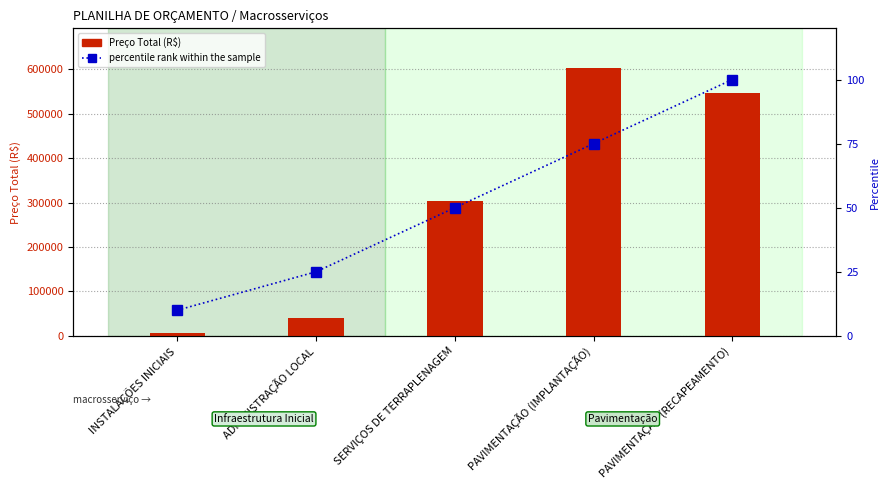

Count the number of data series in this chart.

2